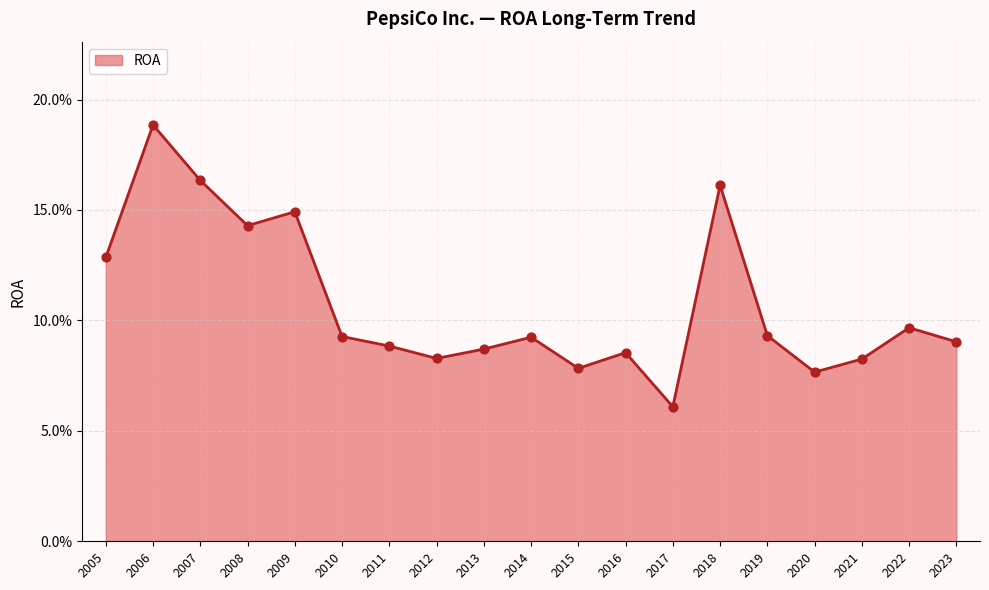

Does the chart have visible grid lines?

Yes